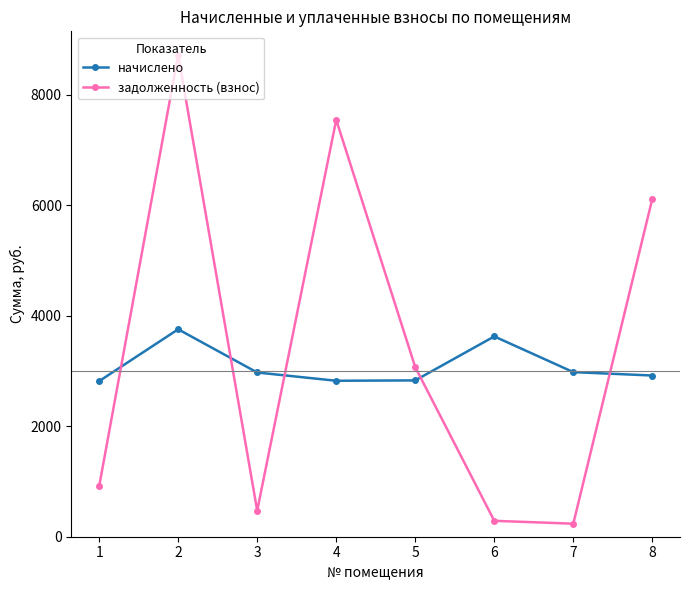

In задолженность (взнос), how many points are higher than both neighbors (excluding endpoints)?

2